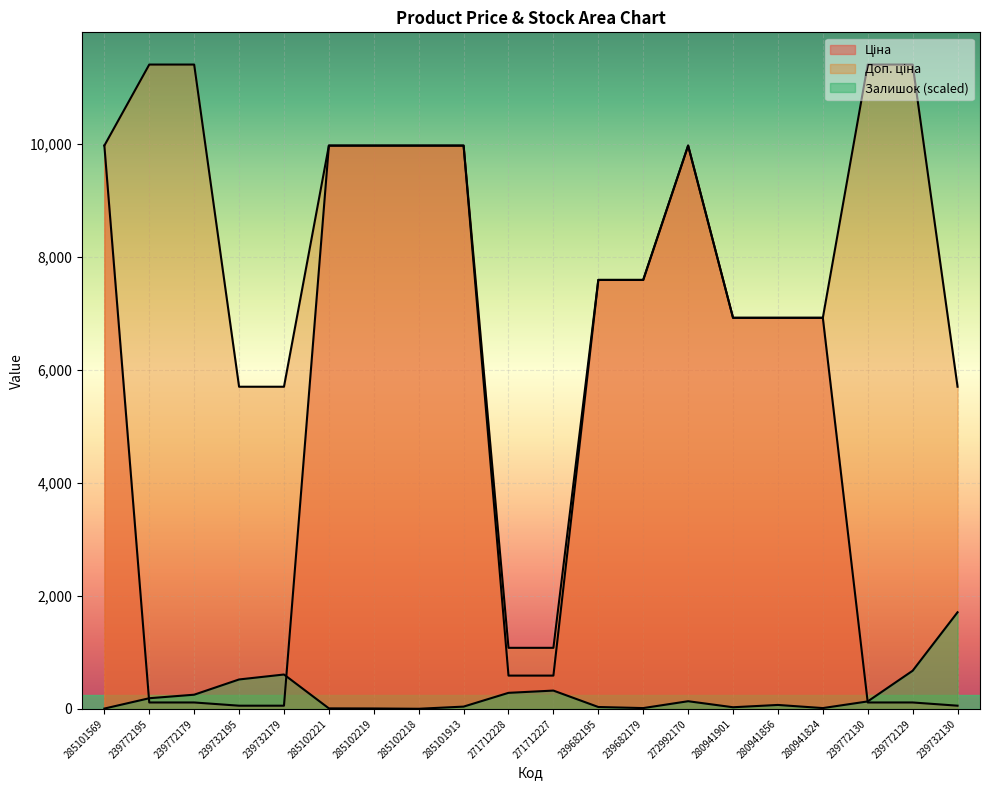

Which has a higher value, 280941824 or 239772195?

280941824